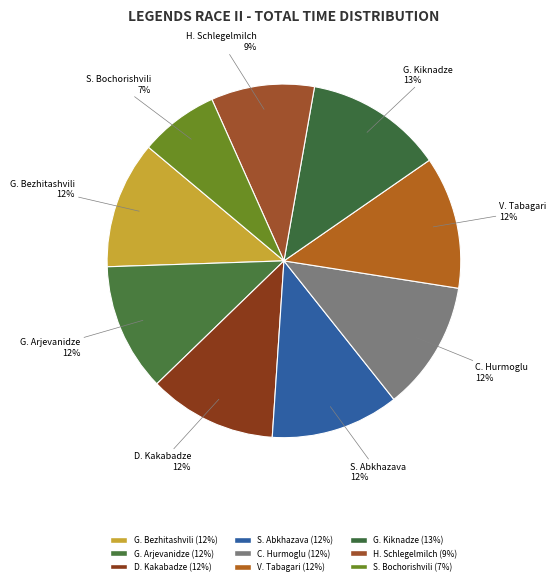

Which category has the smallest portion of the pie?

S. Bochorishvili